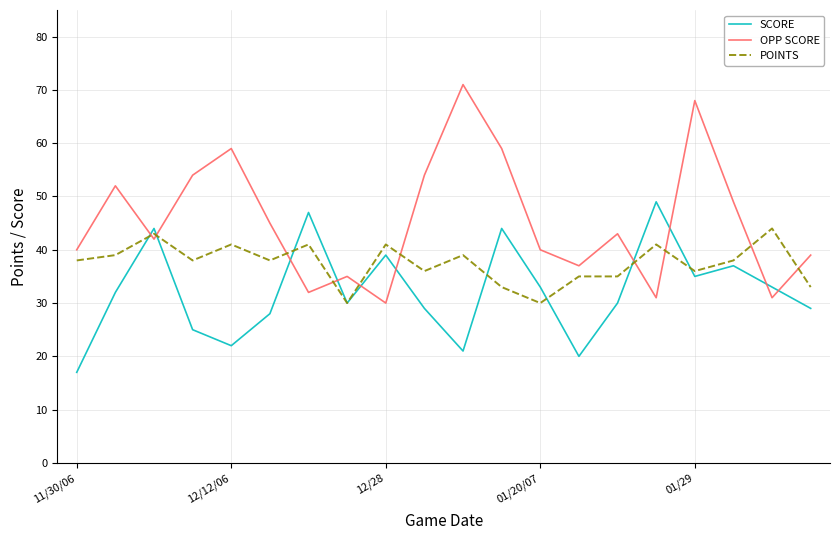

Which series has the largest range (max minus min)?

OPP SCORE